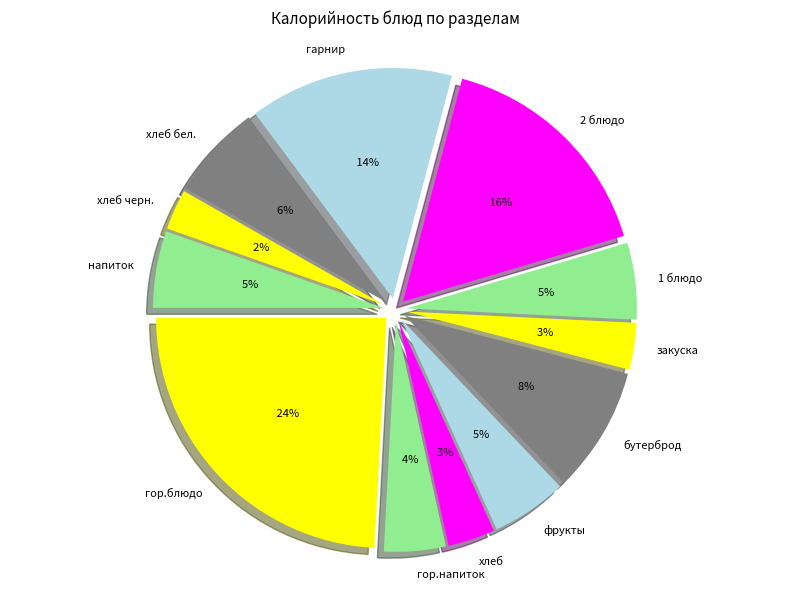

The хлеб slice represents 1% of the pie. True or false?

False